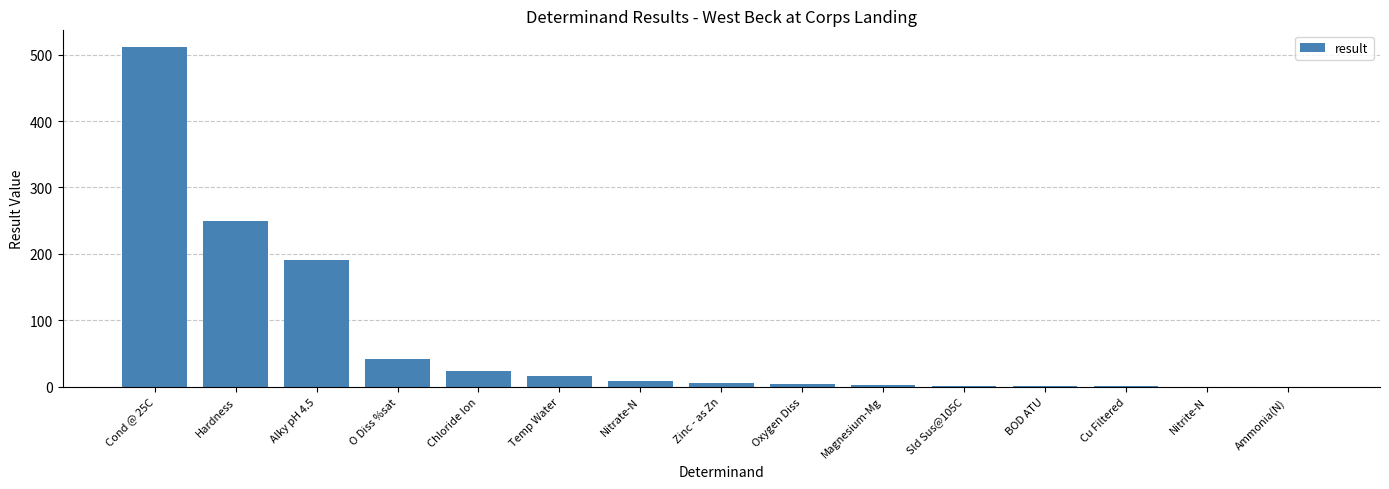

The value at Alky pH 4.5 is 191.0. True or false?

True